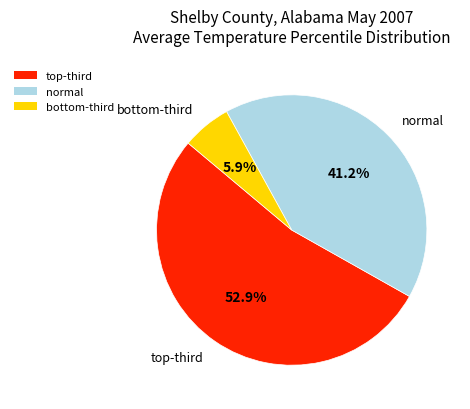

Rank the categories by value from highest to lowest.

top-third, normal, bottom-third